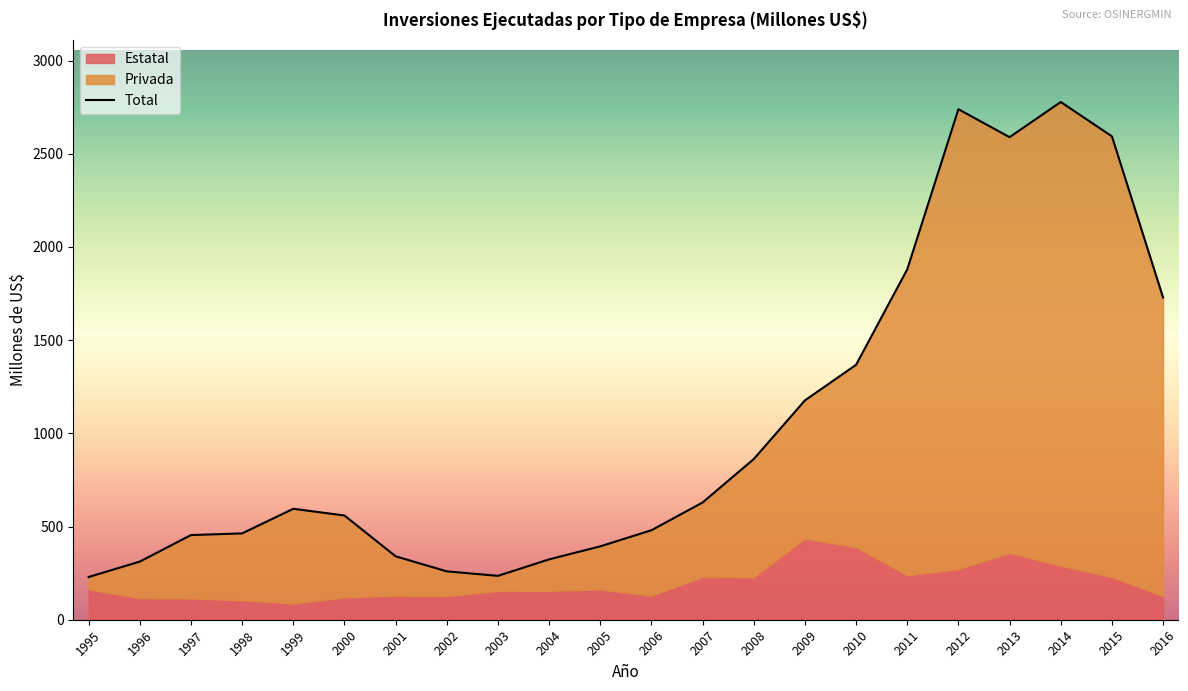

What is the minimum value shown in the chart?

229.2